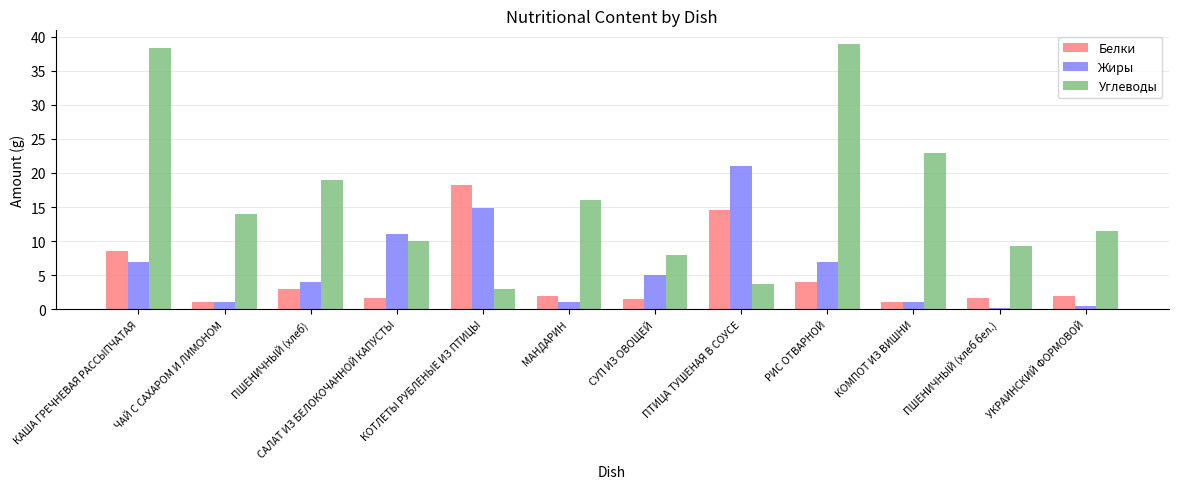

What is the difference between the Жиры values at СУП ИЗ ОВОЩЕЙ and ПТИЦА ТУШЕНАЯ В СОУСЕ?

16.0